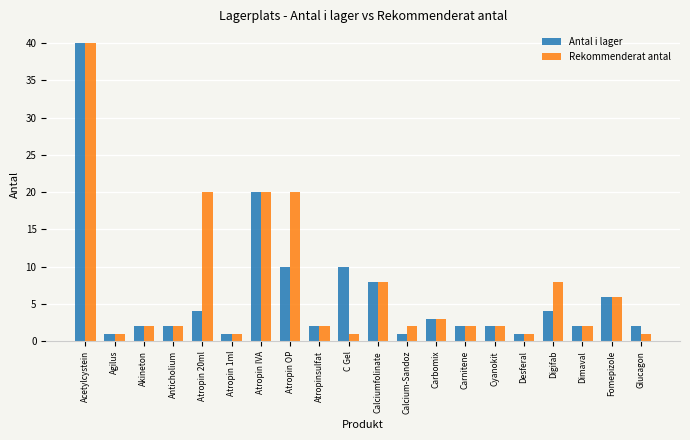

What is the maximum value for Antal i lager?

40